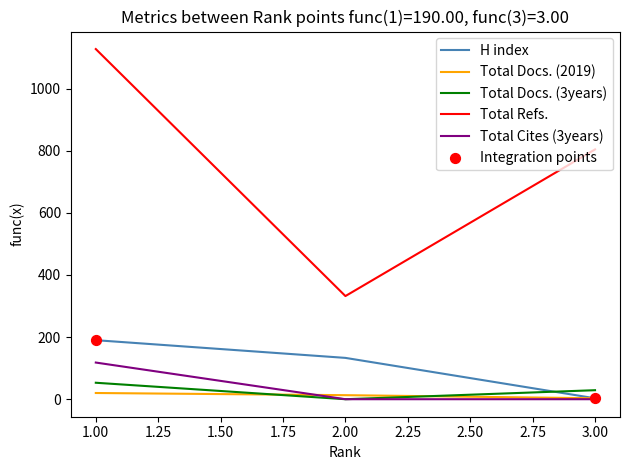

At which category is the sum across all series the highest?

1.00